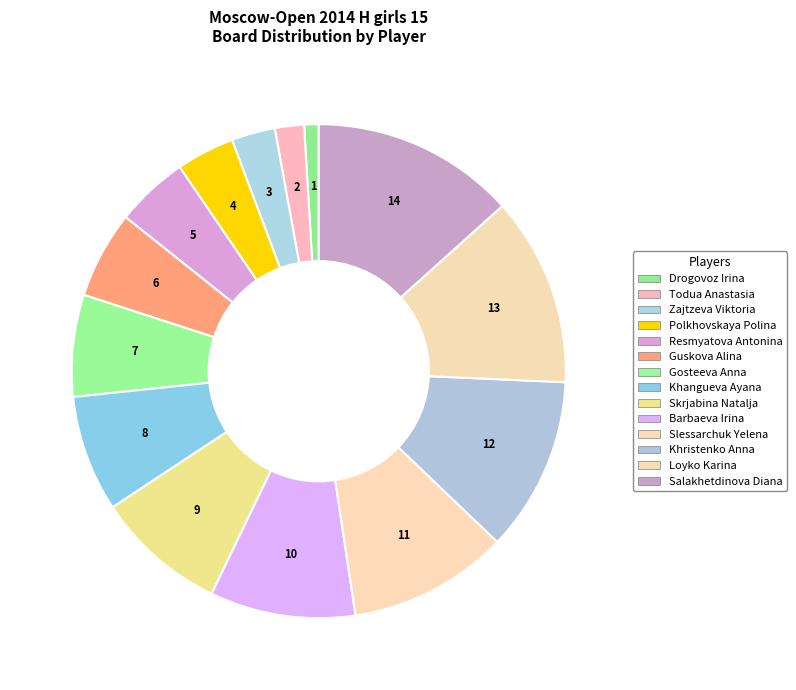

Is Loyko Karina the majority of the pie?

No